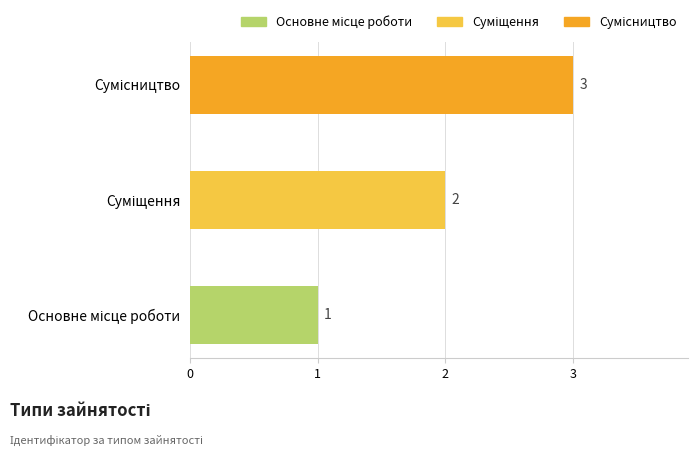

What is the greatest value displayed?

3